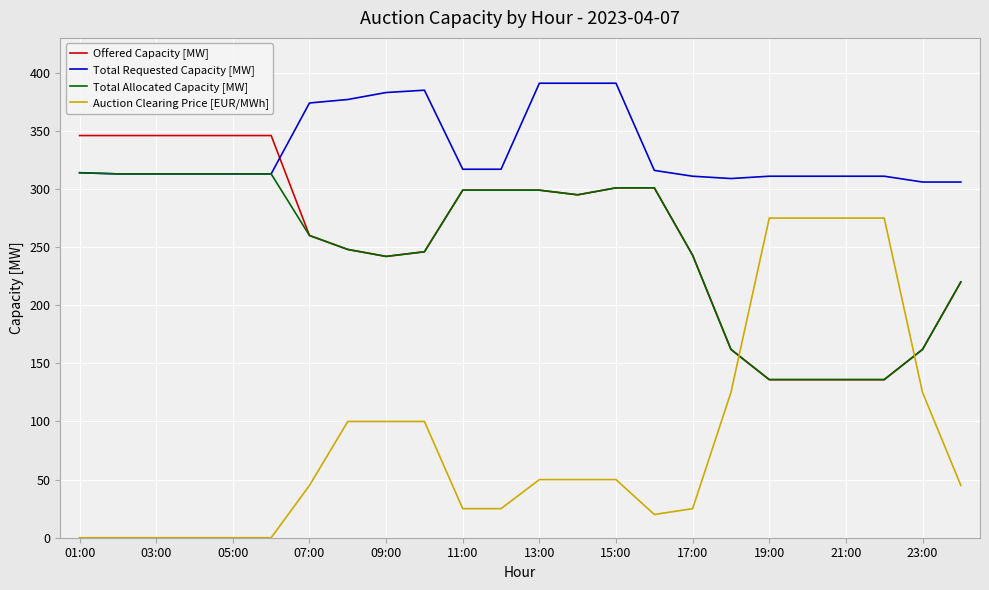

True or false: Total Requested Capacity [MW] and Auction Clearing Price [EUR/MWh] cross at least once.

False